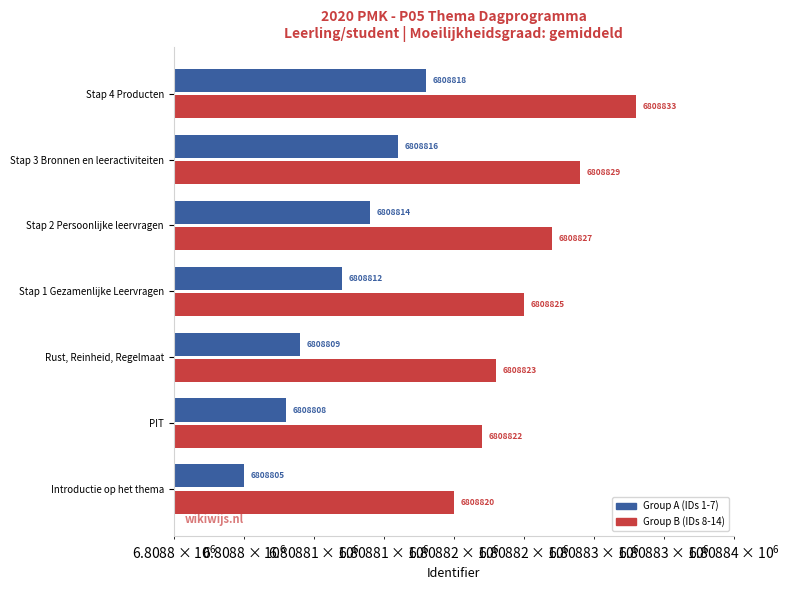

Count the number of data series in this chart.

2